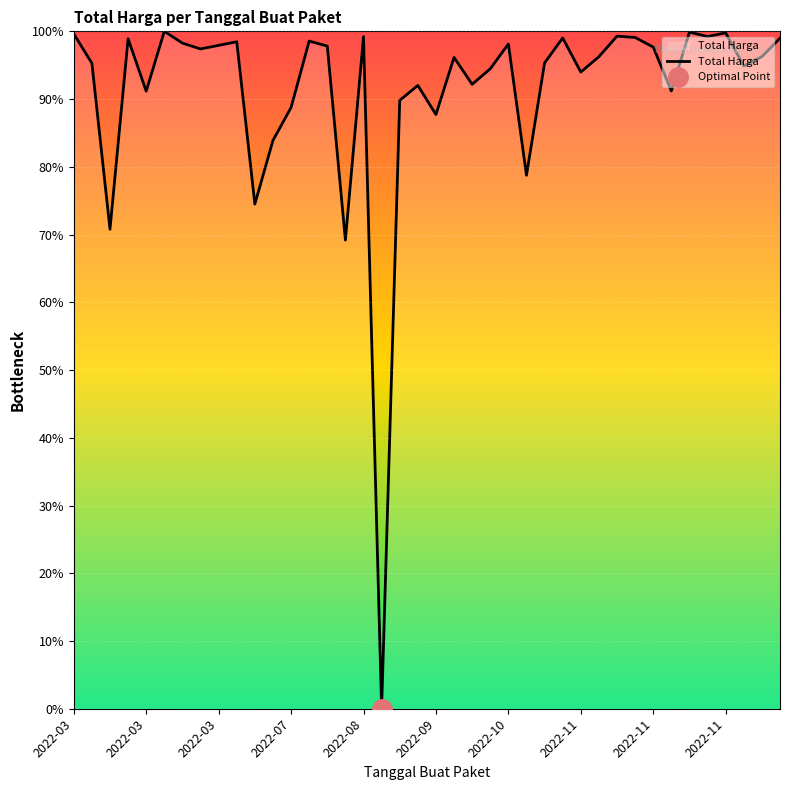

Which has a higher value, 2022-07 or 2022-10?

2022-10